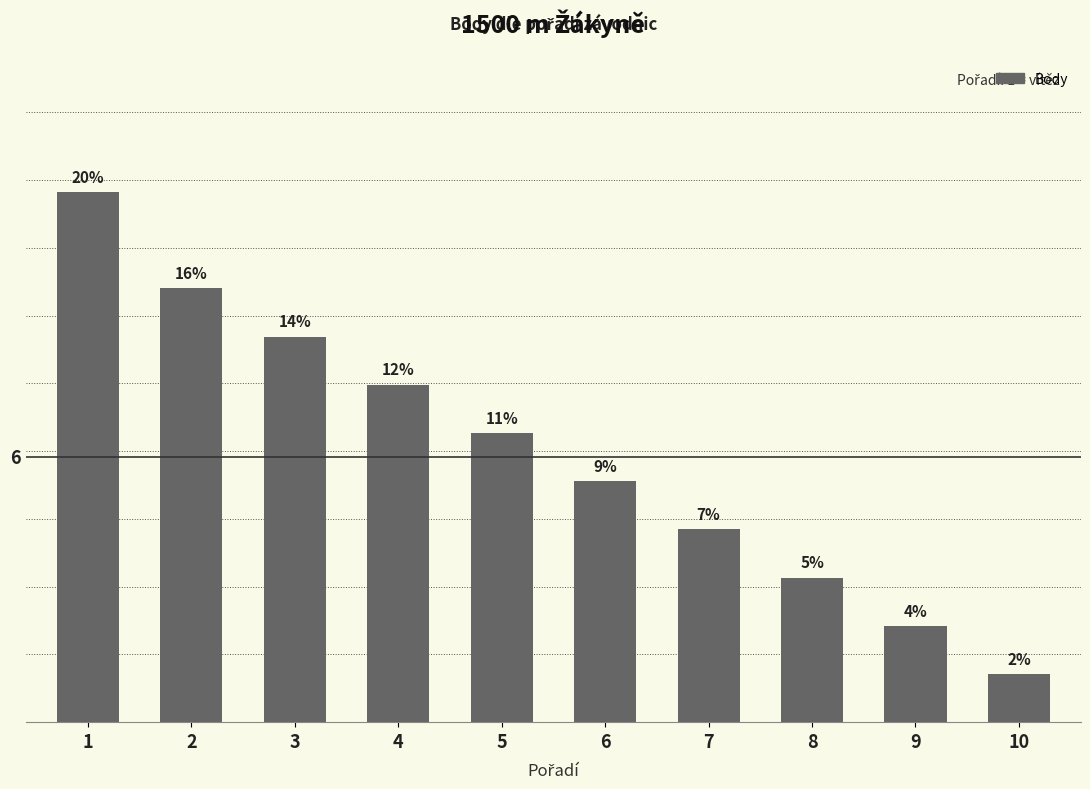

Rank the categories by value from lowest to highest.

10, 9, 8, 7, 6, 5, 4, 3, 2, 1